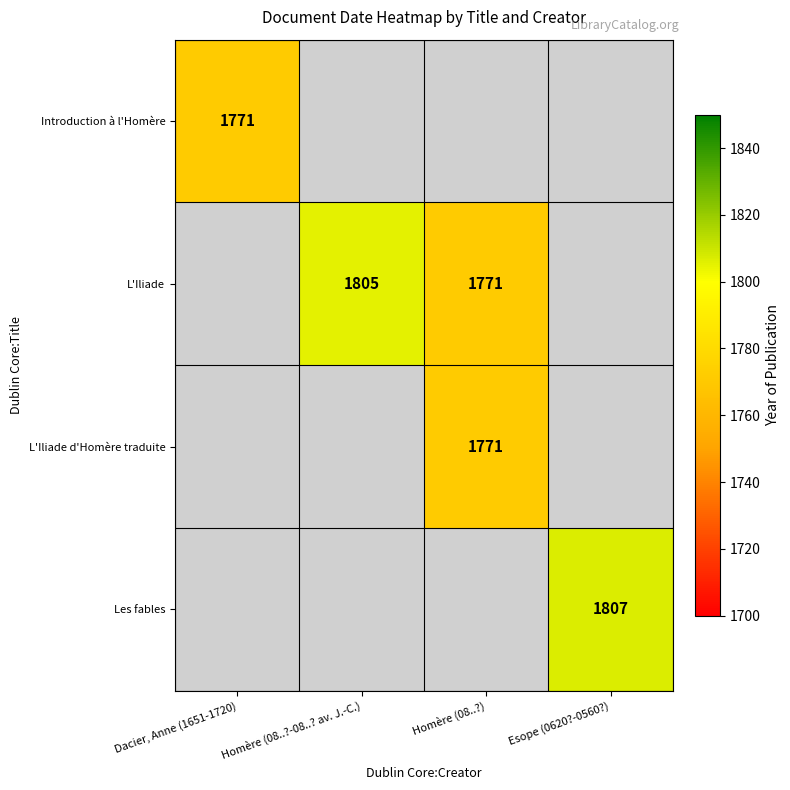

True or false: Les fables has a value of 3168 at Esope (0620?-0560?).

False